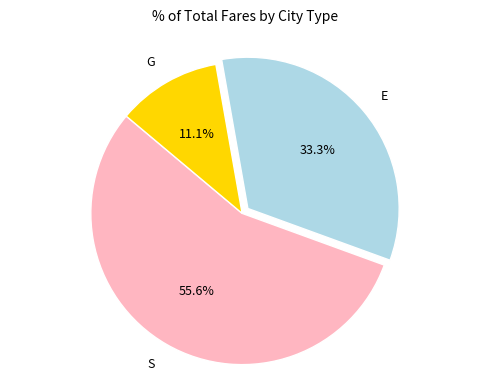

What percentage is NOT represented by G?

88.9%